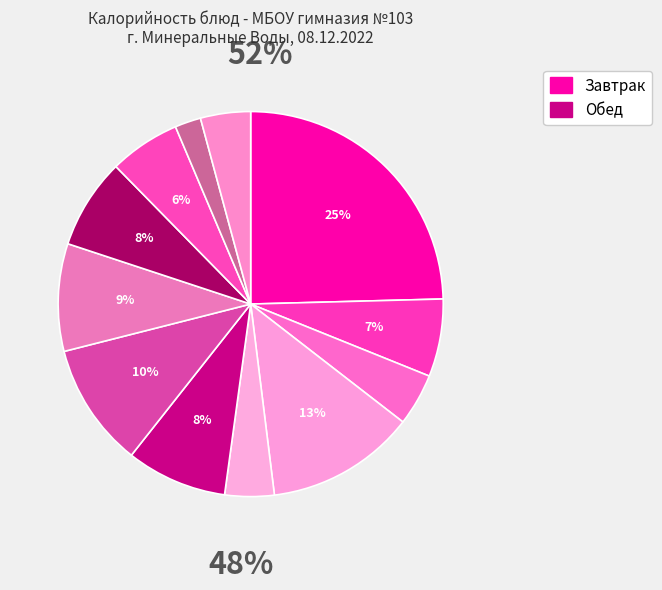

Count the number of slices in the pie.

12